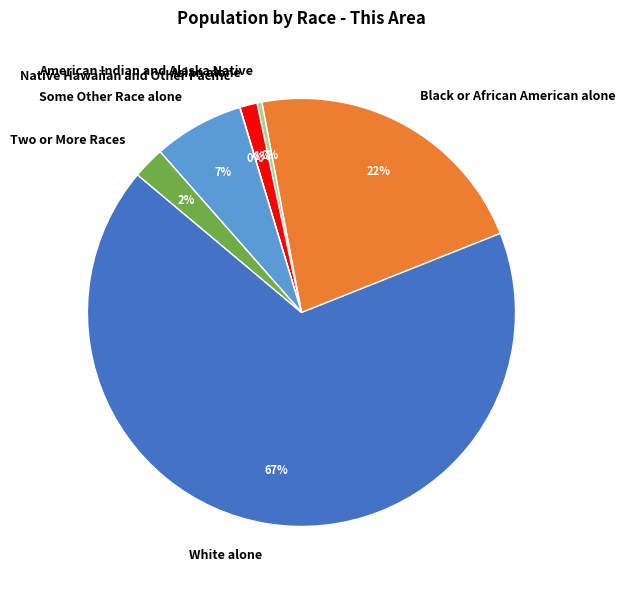

Which category accounts for the majority?

White alone